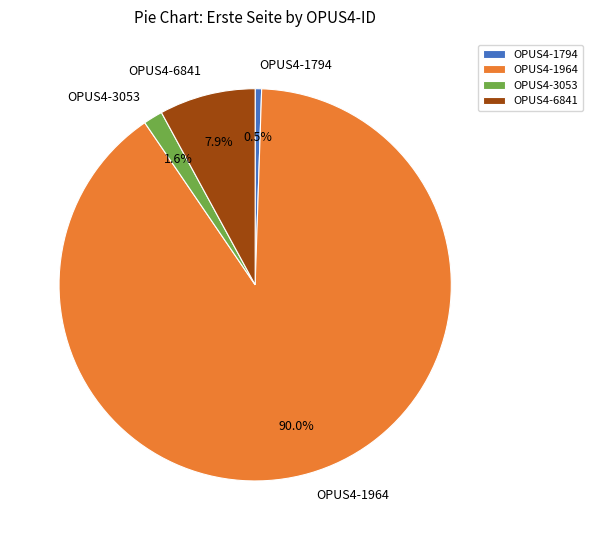

Combined, do OPUS4-1964 and OPUS4-3053 account for over 50%?

Yes